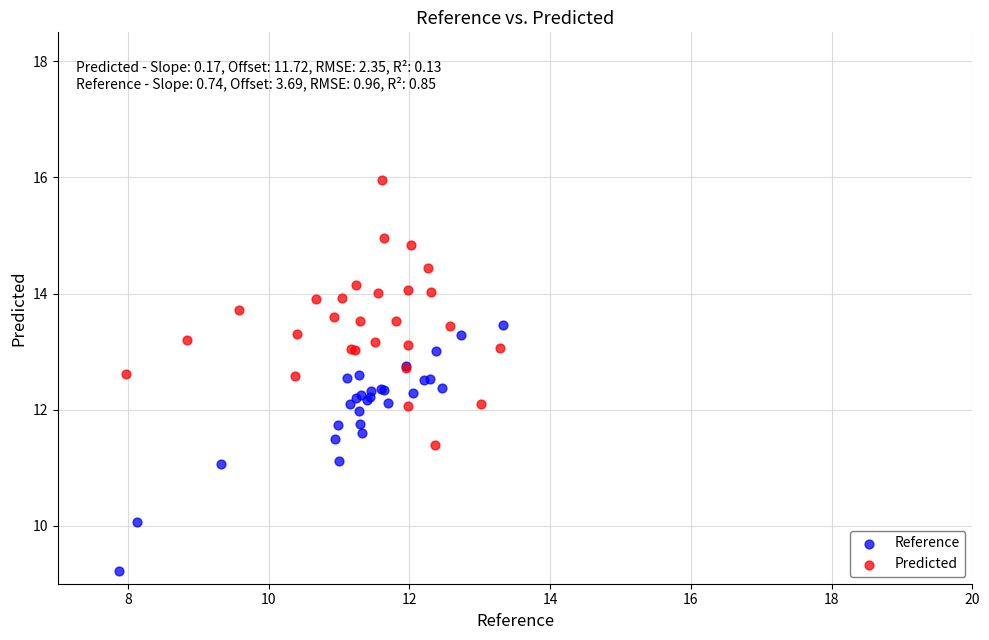

What are all the series names shown in the legend?

Reference, Predicted